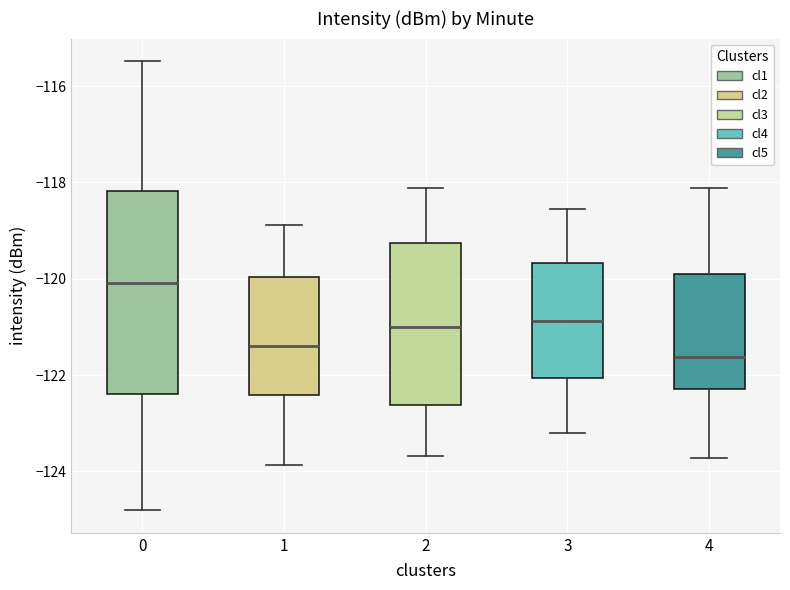

Reading left to right, read every box against the y-axis: the position of its median line, the range the box covers, and the ends of its whiskers. The values are not printed on the chart, so give them approximately, as read against the axis.

0: median -120.0, box -122.4 to -118.2, whiskers -124.8 to -115.4
1: median -121.4, box -122.4 to -120.0, whiskers -123.8 to -118.8
2: median -121.0, box -122.6 to -119.2, whiskers -123.6 to -118.2
3: median -120.8, box -122.0 to -119.6, whiskers -123.2 to -118.6
4: median -121.6, box -122.2 to -119.8, whiskers -123.8 to -118.2